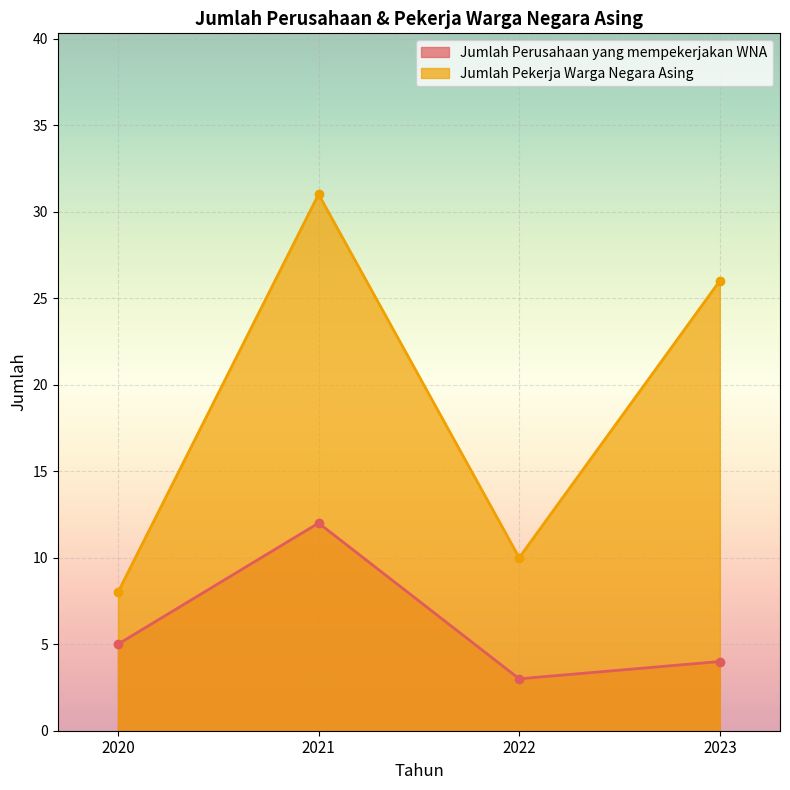

True or false: Jumlah Perusahaan yang mempekerjakan WNA has a value of 3 at 2022.

True